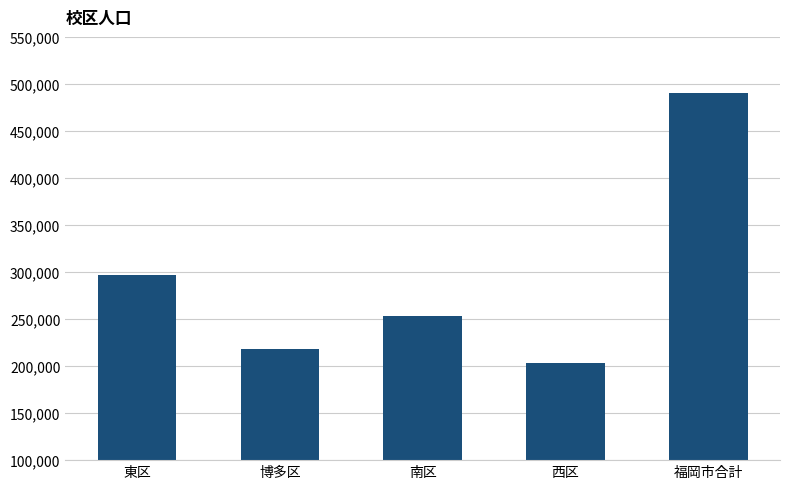

Does the chart contain stacked bars?

No